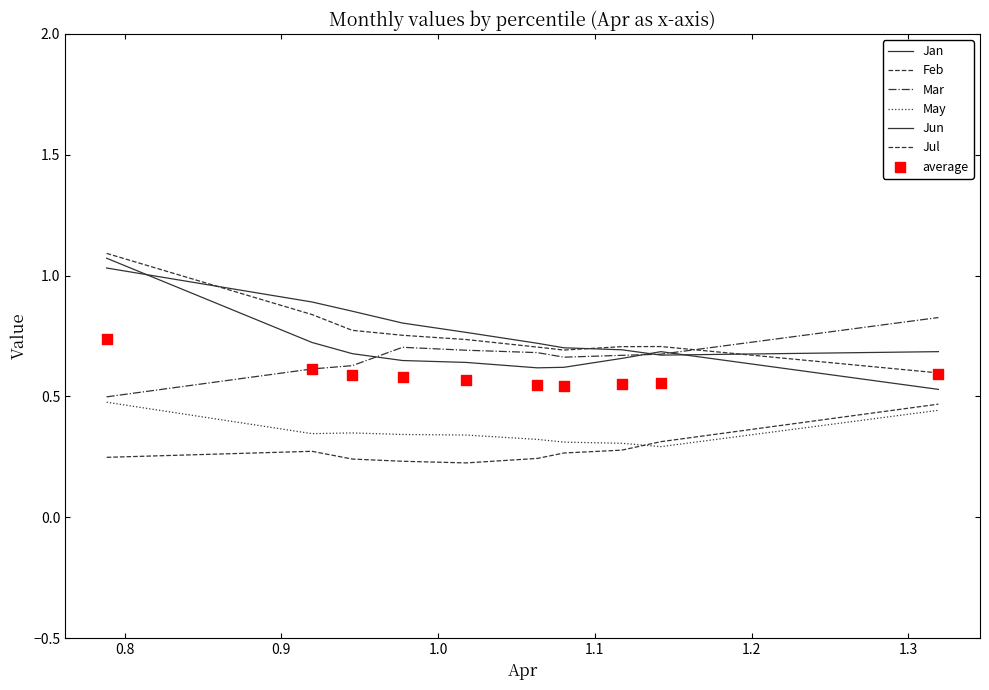

What is the total value across all series at pct55?

3.3